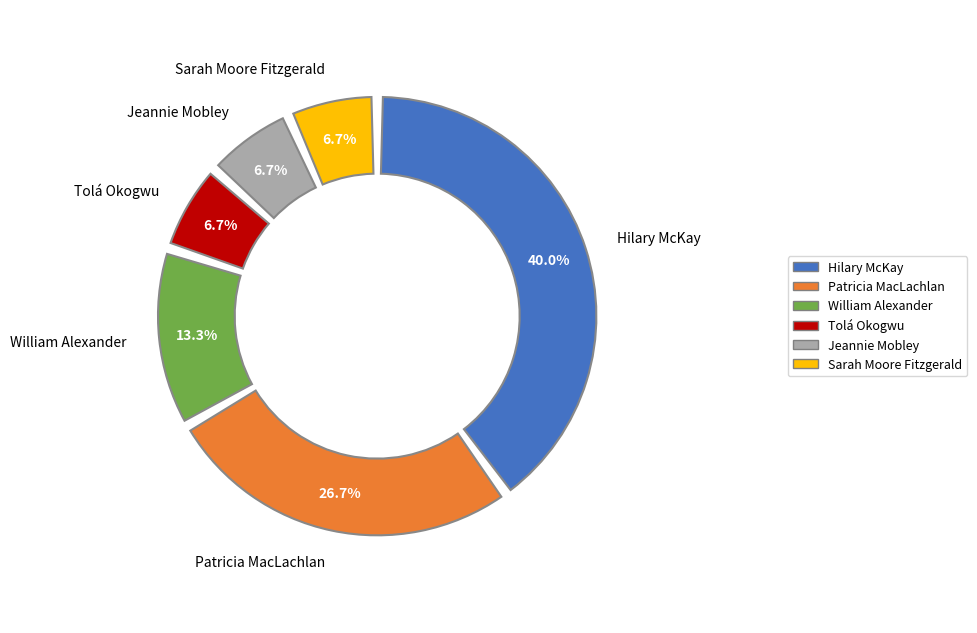

The Patricia MacLachlan (38022587) slice represents 17% of the pie. True or false?

False